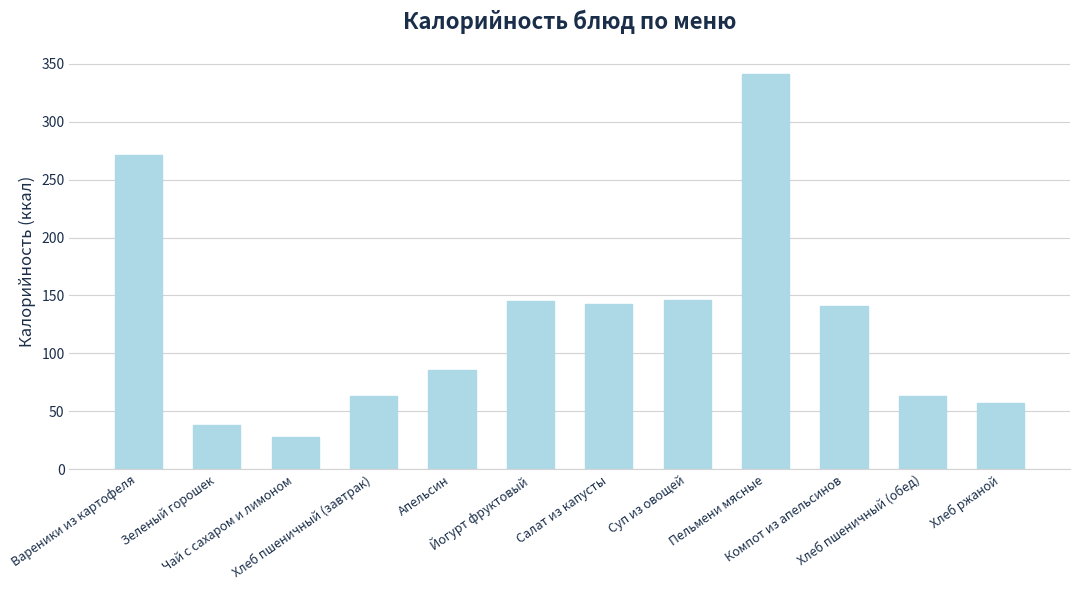

What is the greatest value displayed?

341.0